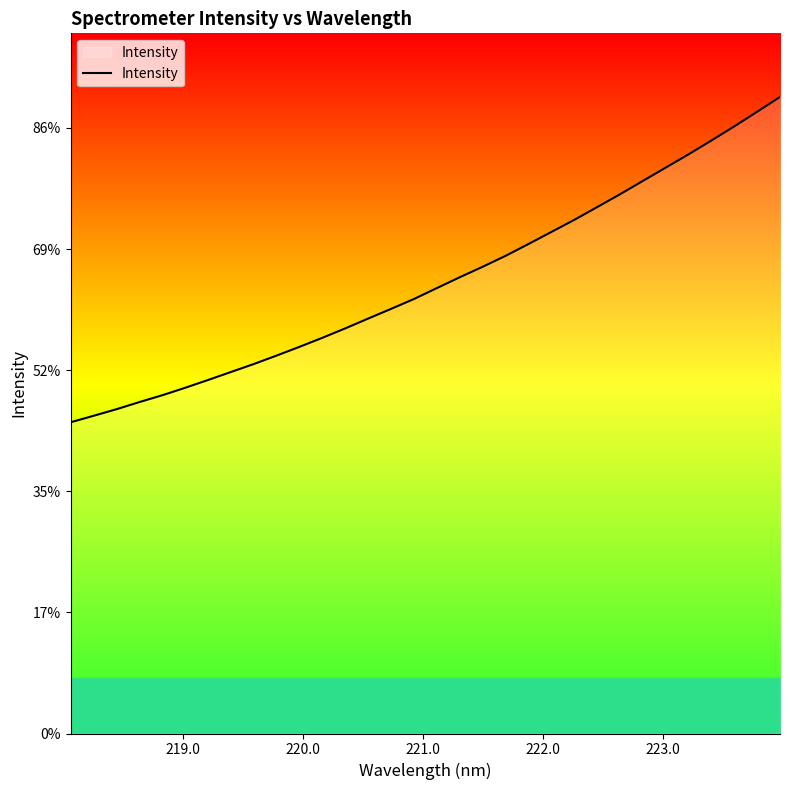

Does the chart have visible grid lines?

No